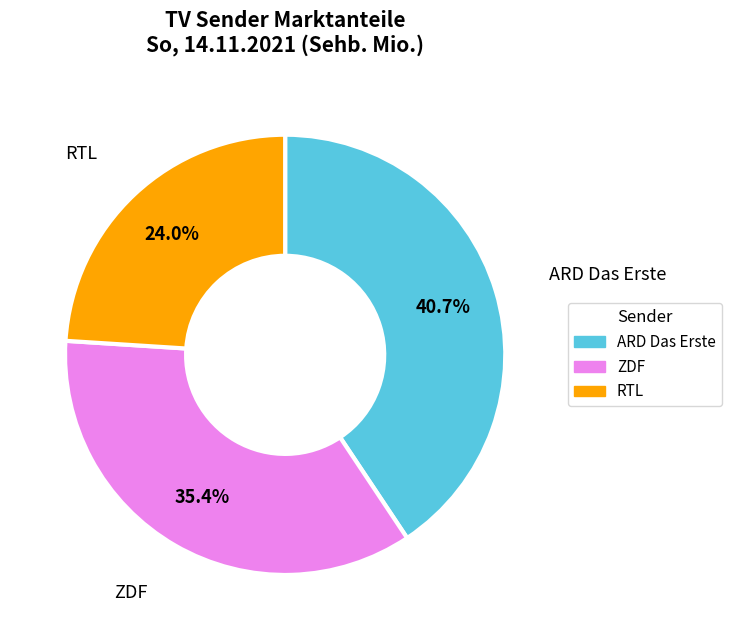

To the nearest percent, what is the average slice percentage?

33%